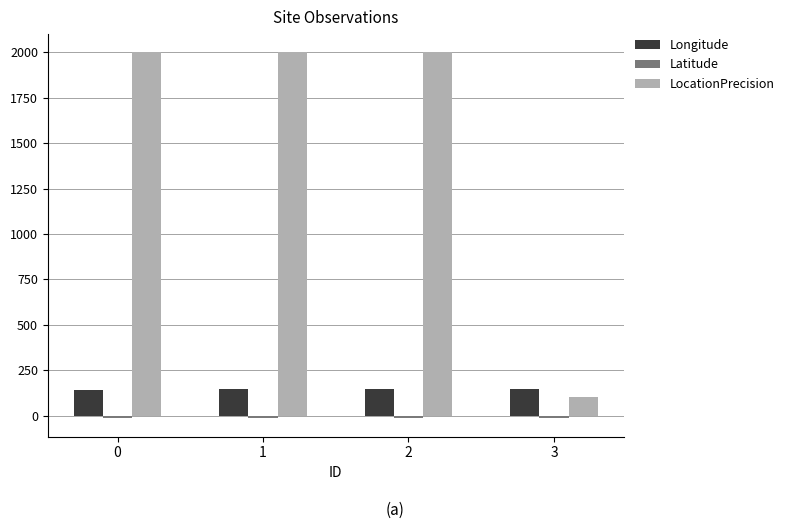

What is the sum of all LocationPrecision values?

6100.0